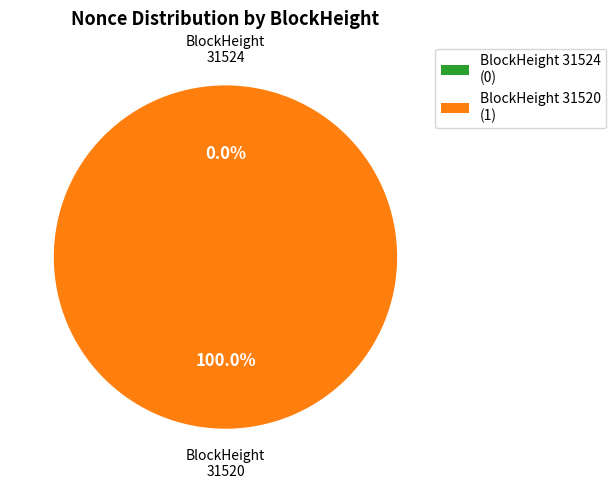

What percentage is the 31520 slice, to the nearest percent?

100%